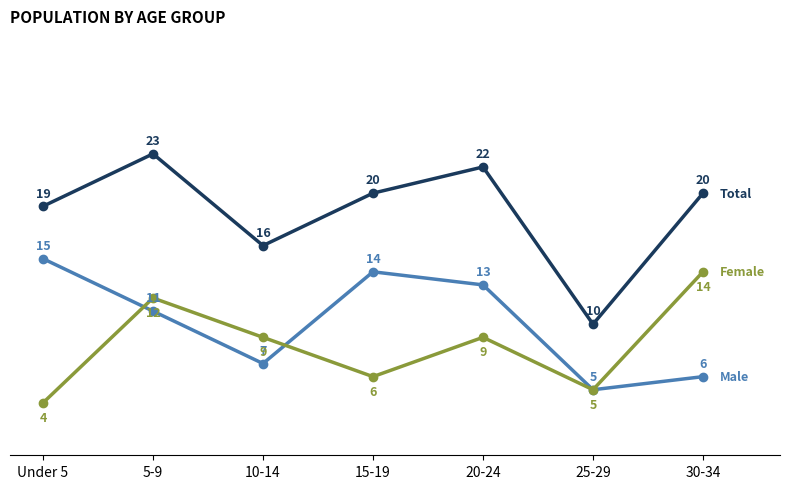

Count the number of categories in the chart.

7